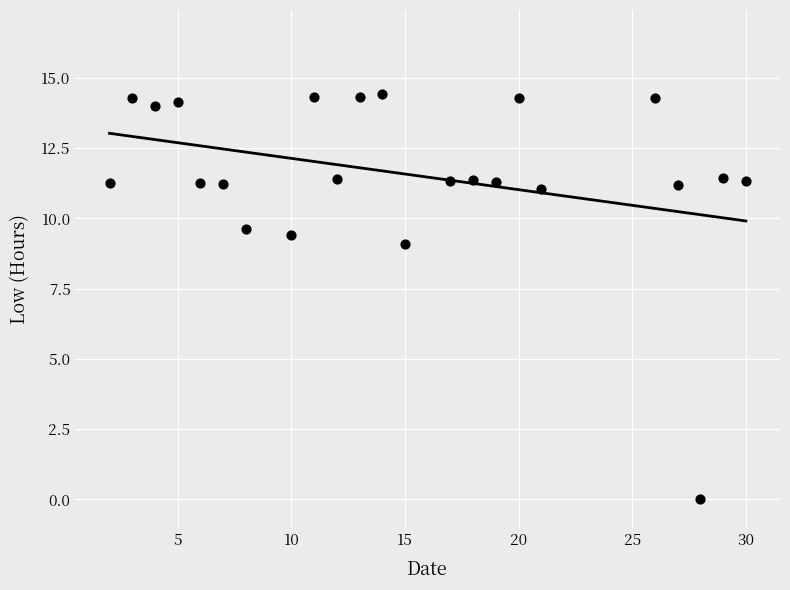

What Y value in the scatter plot is closest to 7?

9.1